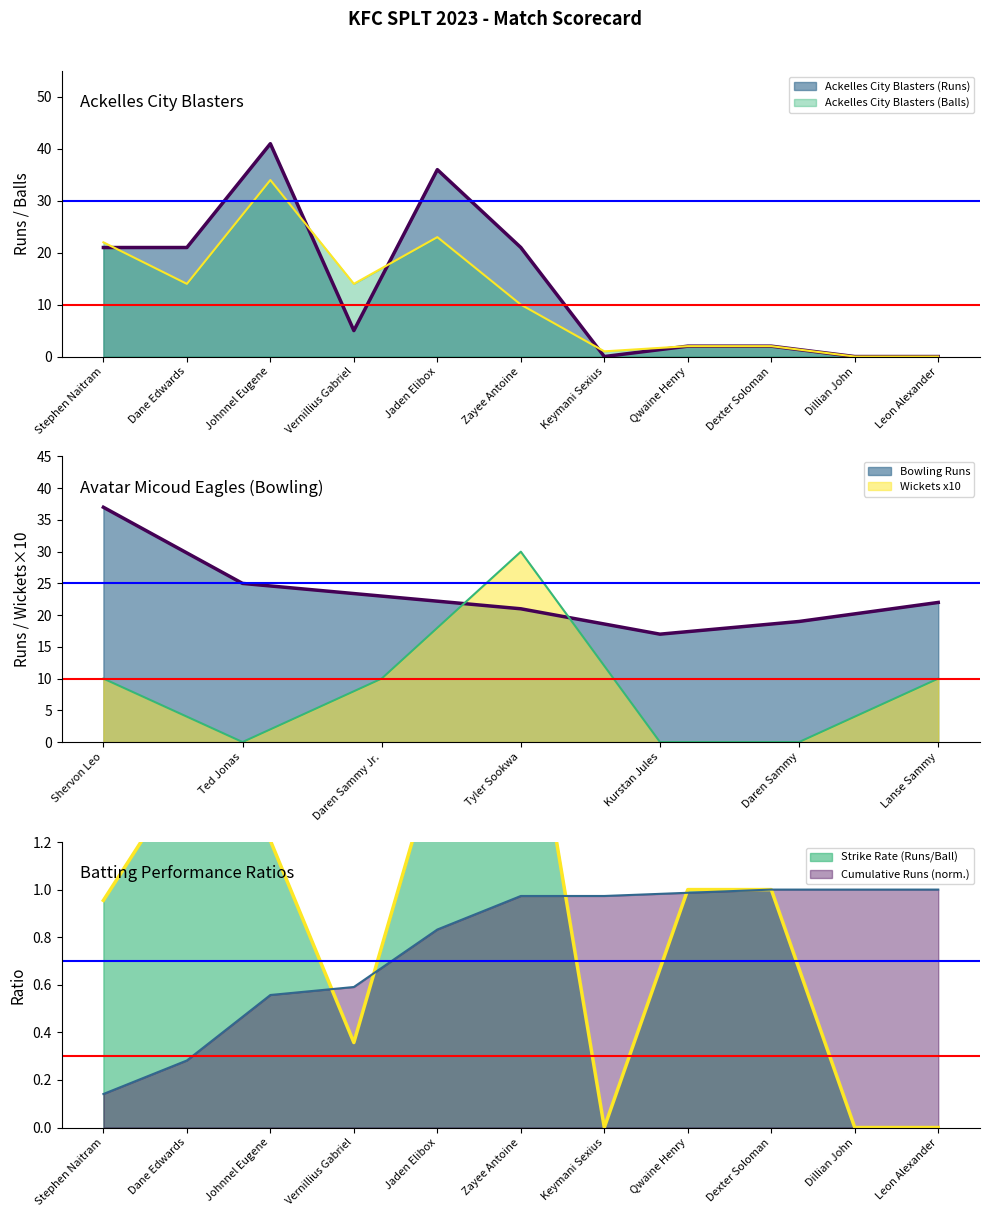

Rank the series by their average value, from highest to lowest.

Ackelles City Blasters (Runs), Ackelles City Blasters (Balls)